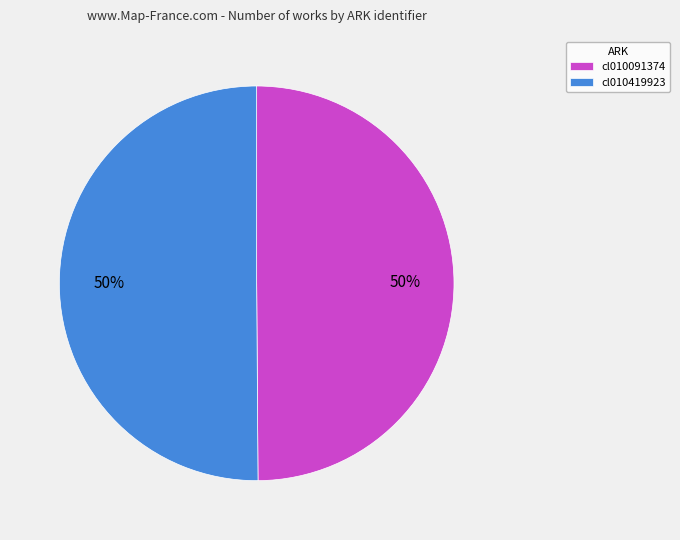

How many slices are in this pie chart?

2